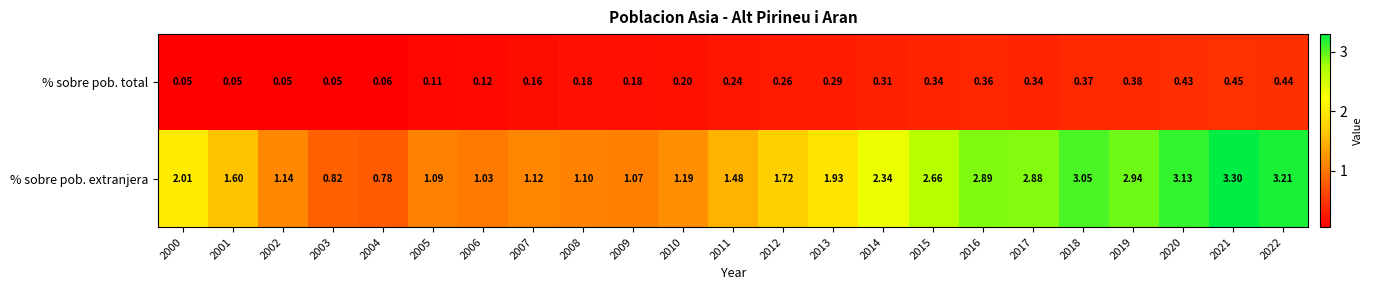

At how many categories does at least one series exceed 2?

10